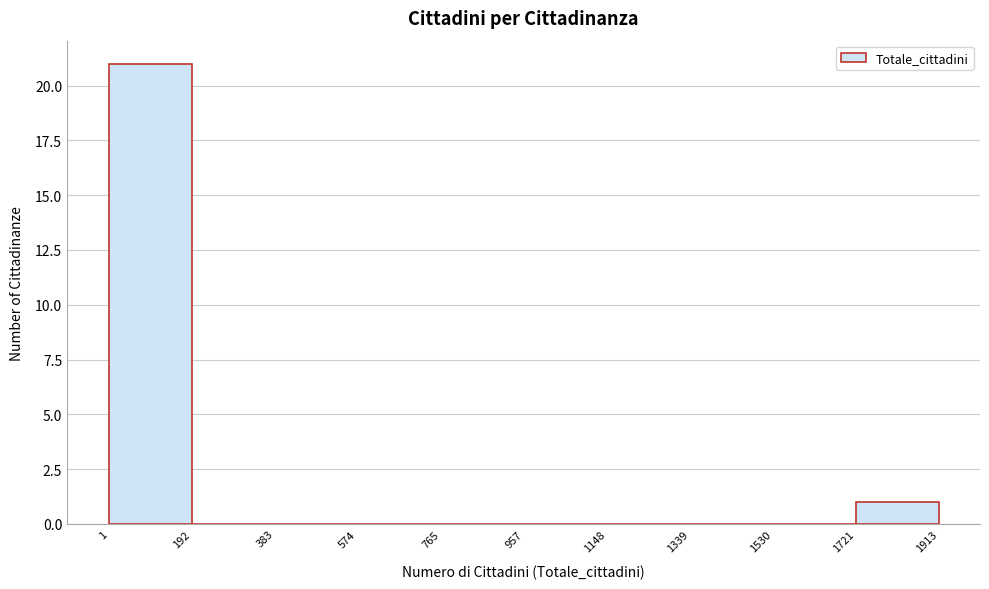

Reading left to right, list every bar in this chart as the range it spans on the x-axis followed by its height. The values are not printed on the chart, so give them approximately, as read against the axis.

1 to 192: 21
192 to 383: 0
383 to 574: 0
574 to 765: 0
765 to 957: 0
957 to 1148: 0
1148 to 1339: 0
1339 to 1530: 0
1530 to 1721: 0
1721 to 1913: 1